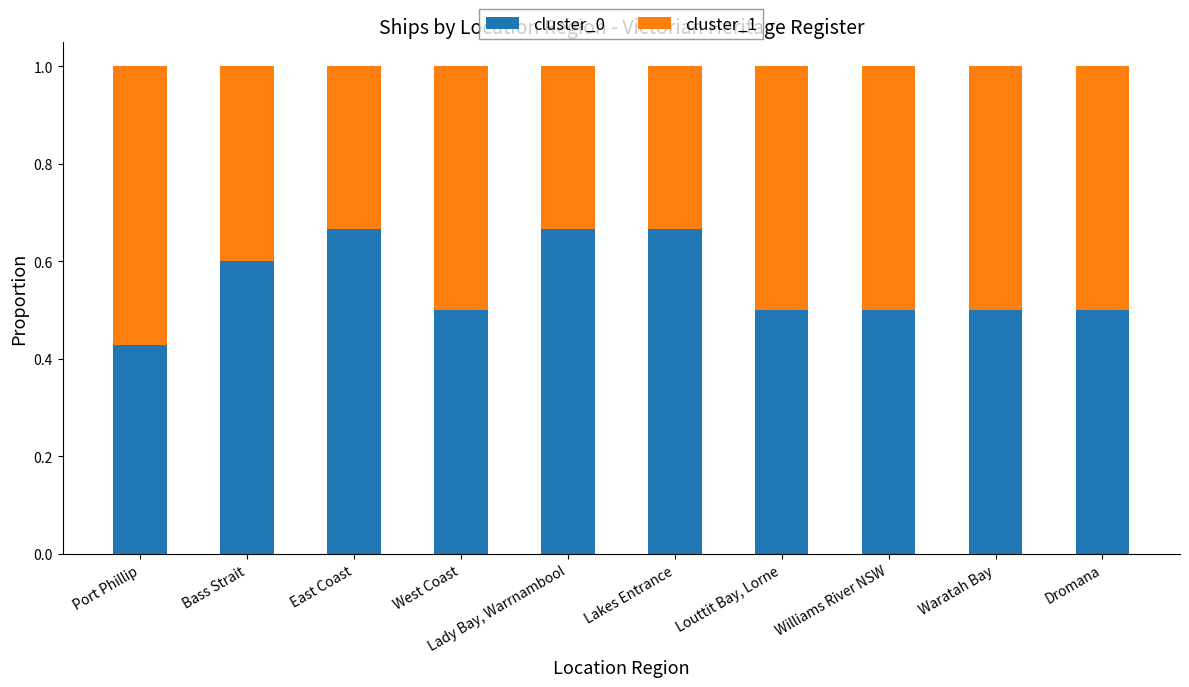

Where is cluster_0 nearest to the value 0?

Port Phillip